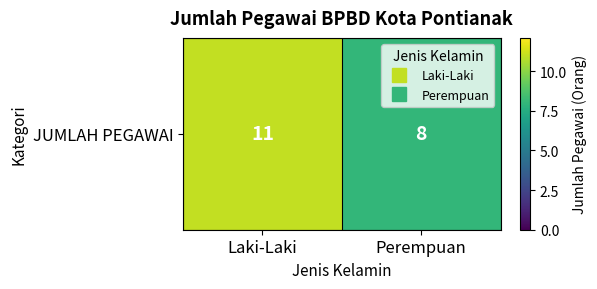

List the labels in order of value, smallest first.

Perempuan, Laki-Laki